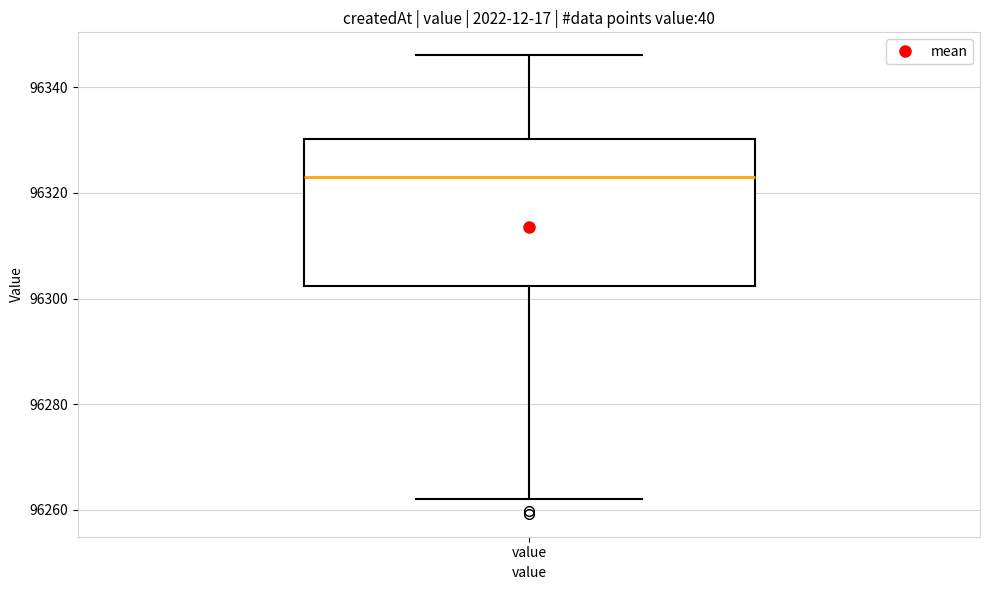

Read this box plot against the y-axis: the position of the median line, the range covered by the box, and the ends of both whiskers. The values are not printed on the chart, so give them approximately, as read against the axis.

median 96324, box 96302 to 96330, whiskers 96262 to 96346